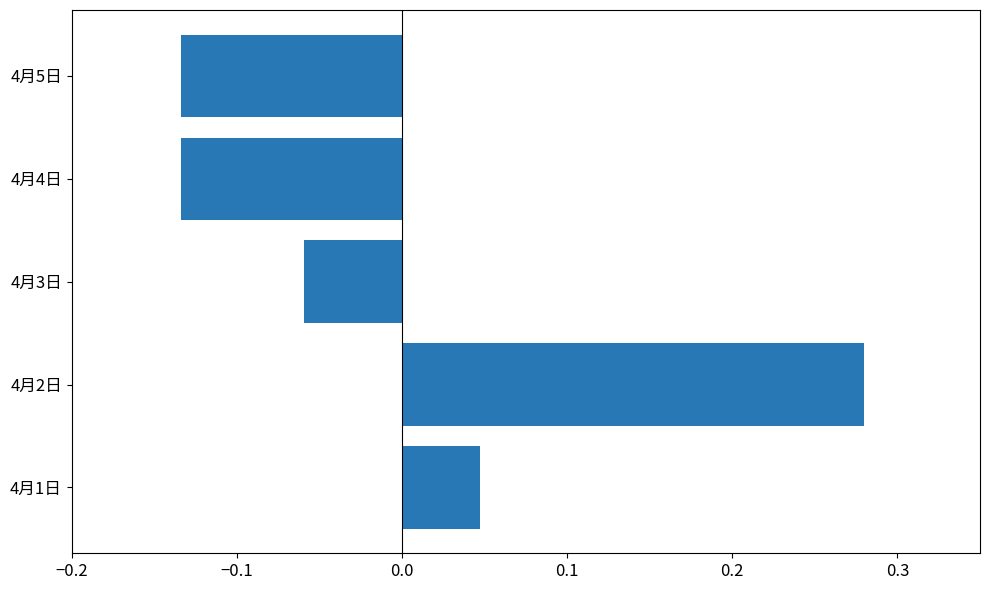

Count the values in the range 0 to 1.

2